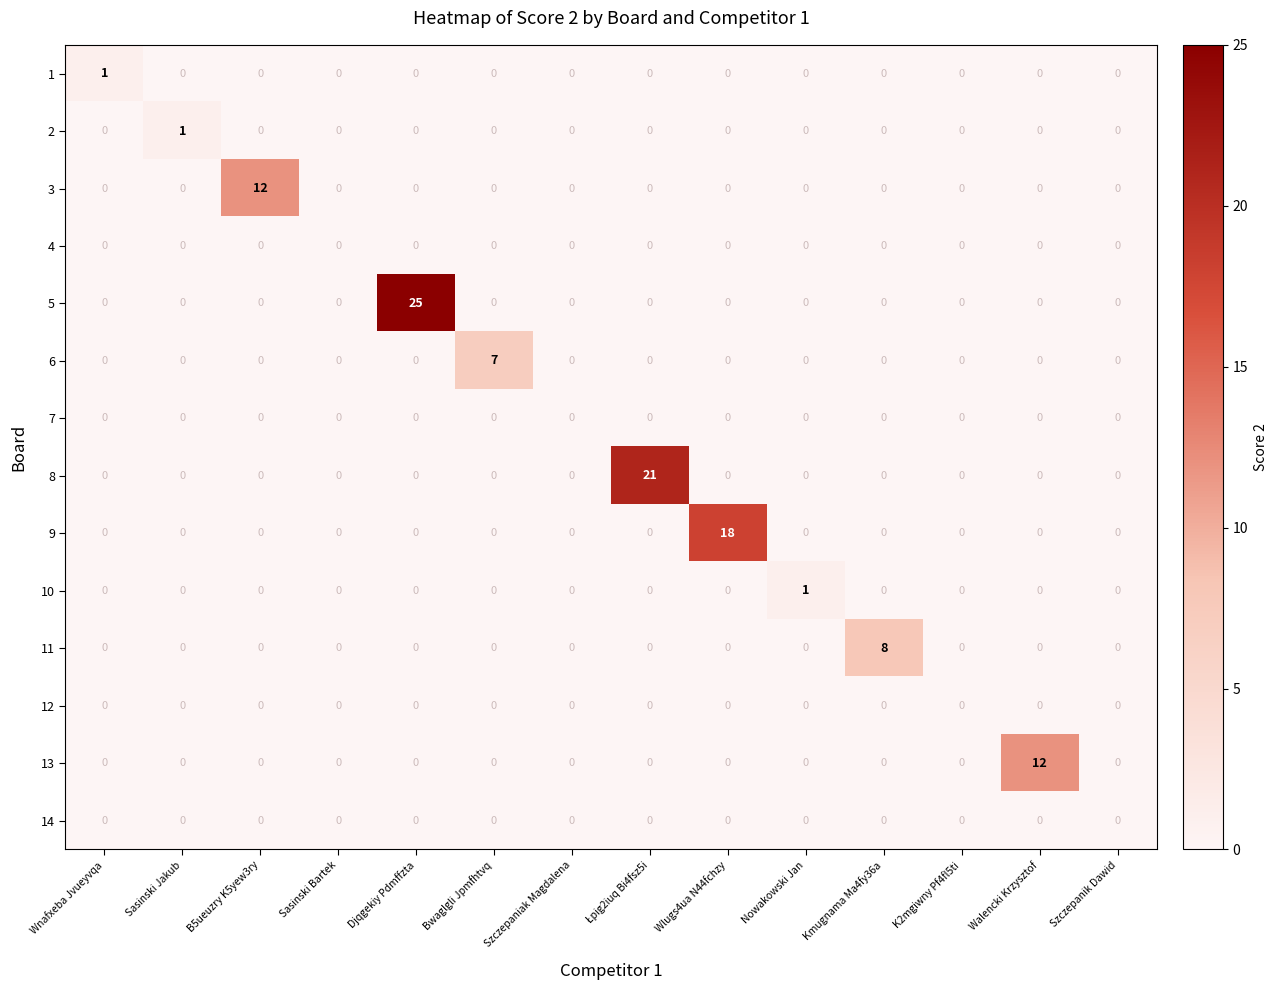

How many 6 values are between 0 and 1?

13